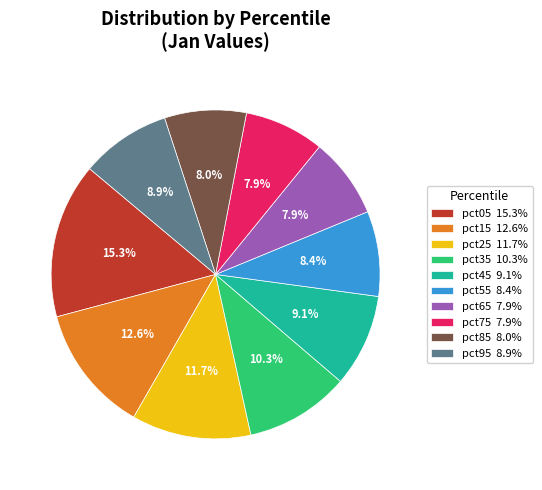

To the nearest percent, what is the difference between the largest and smallest slice percentages?

7%